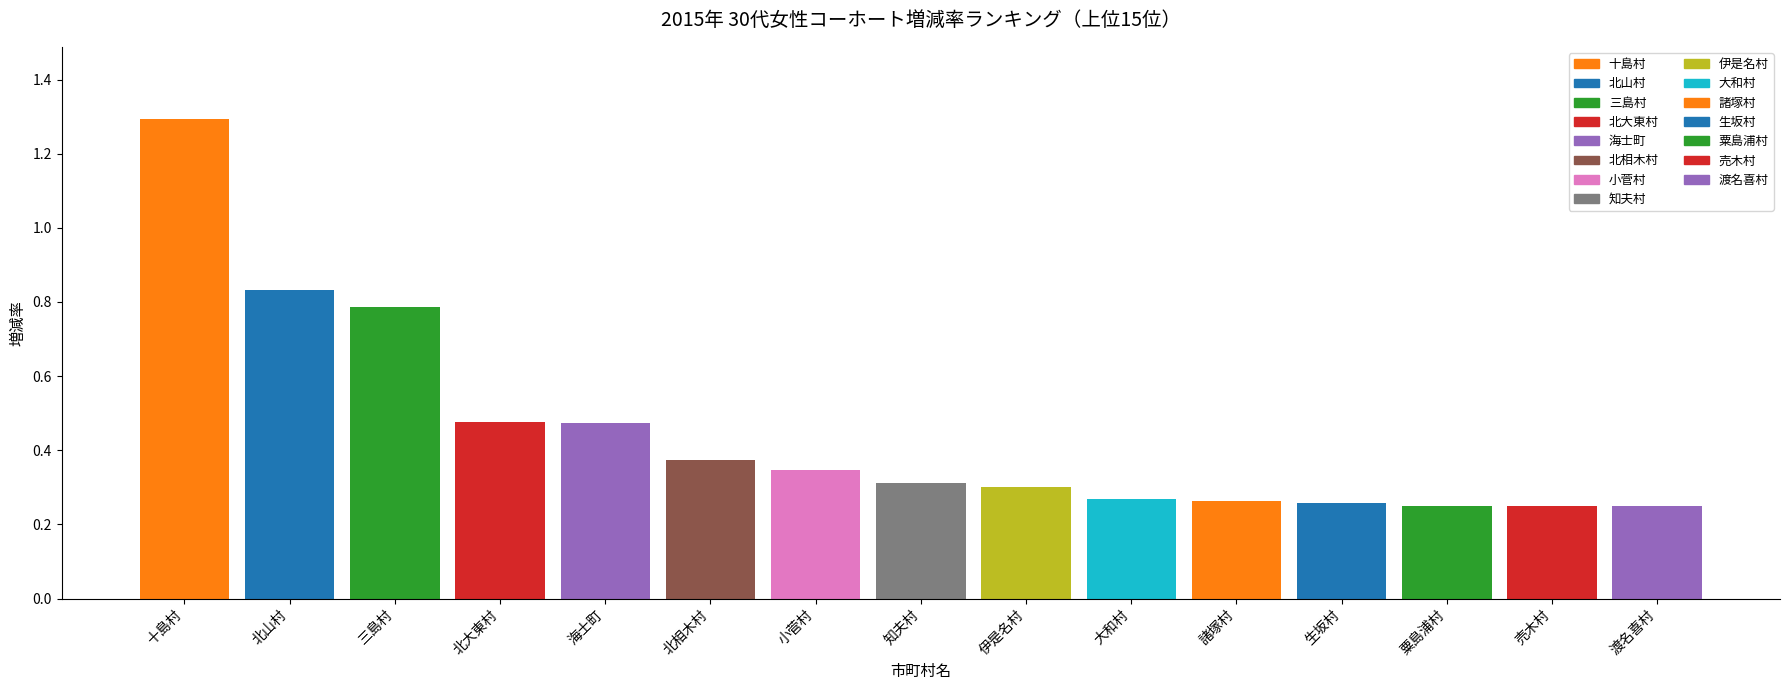

What is the sum of all values?

6.7